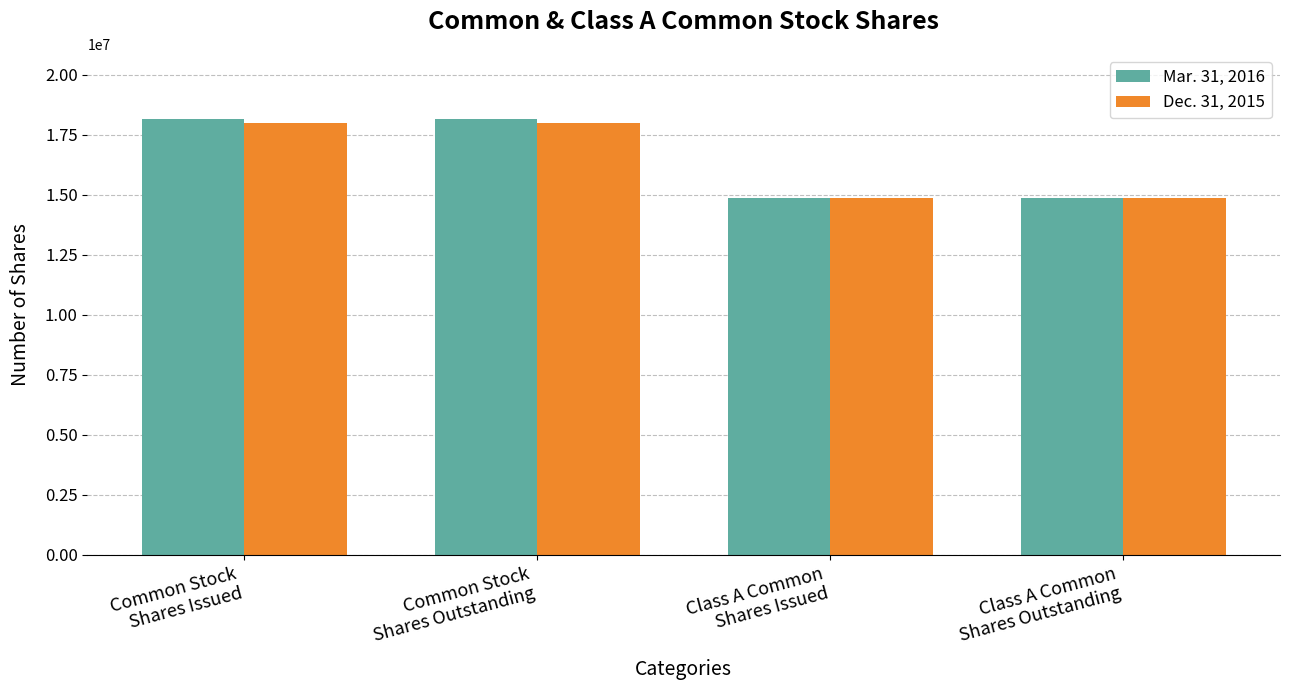

Which series has the widest spread of values?

Mar. 31, 2016